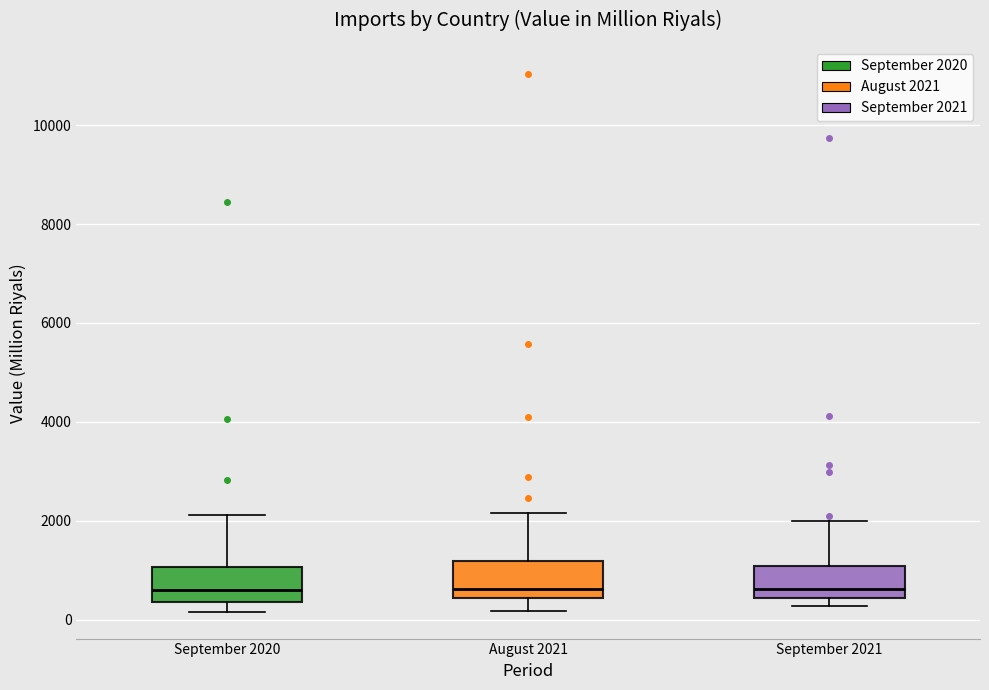

Reading left to right, transcribe this box plot: for each box, give where its median line is, the range the box spans, and where its two whiskers end, as read against the y-axis. The values are not printed on the chart, so give them approximately, as read against the axis.

September 2020: median 600, box 400 to 1000, whiskers 200 to 2200
August 2021: median 600, box 400 to 1200, whiskers 200 to 2200
September 2021: median 600, box 400 to 1000, whiskers 200 to 2000